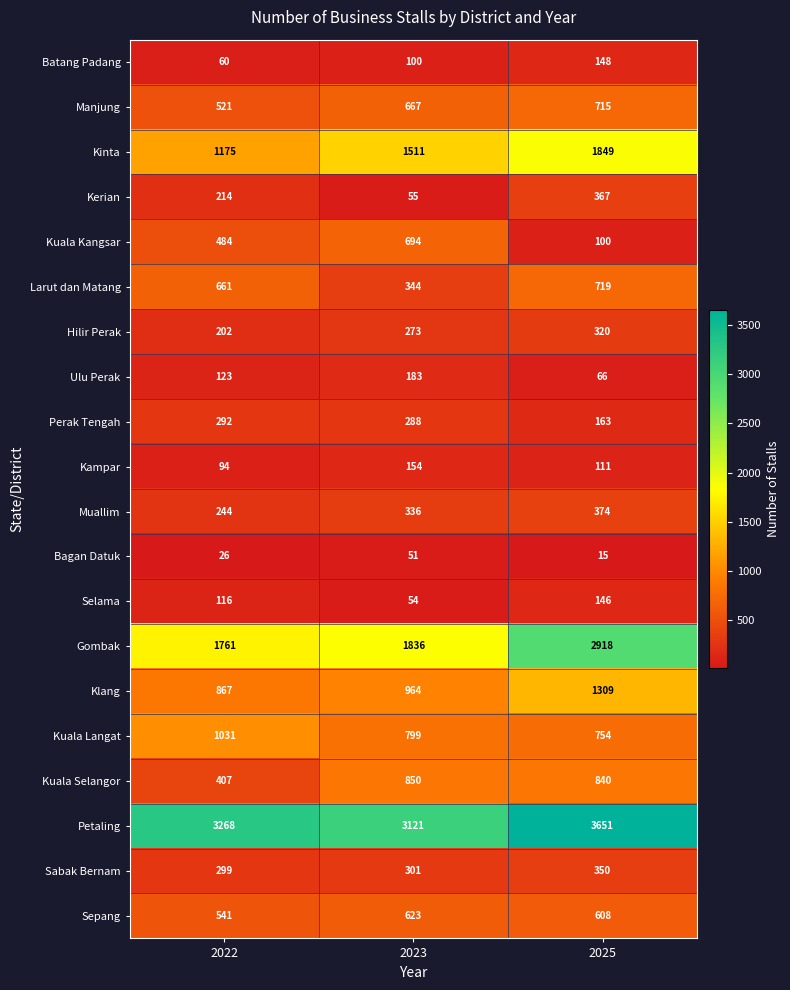

What is the greatest value displayed?

3651